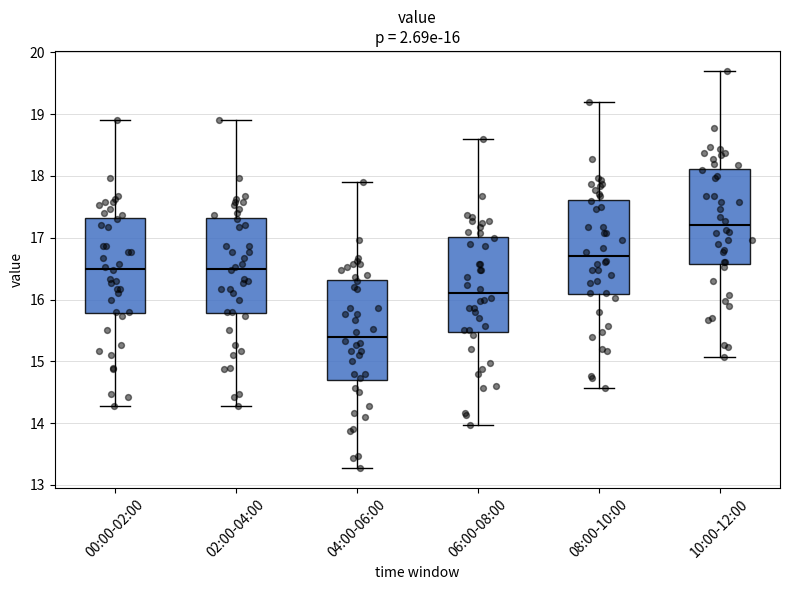

Which box's median line is the highest?

10:00-12:00